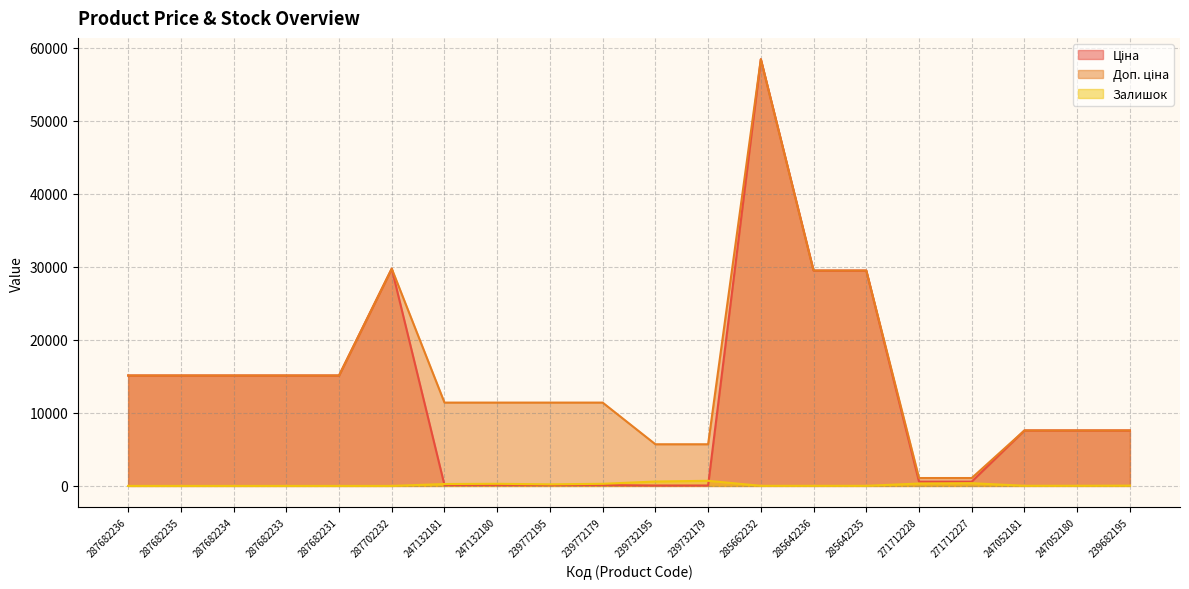

Which series has the largest total across all categories?

Доп. ціна